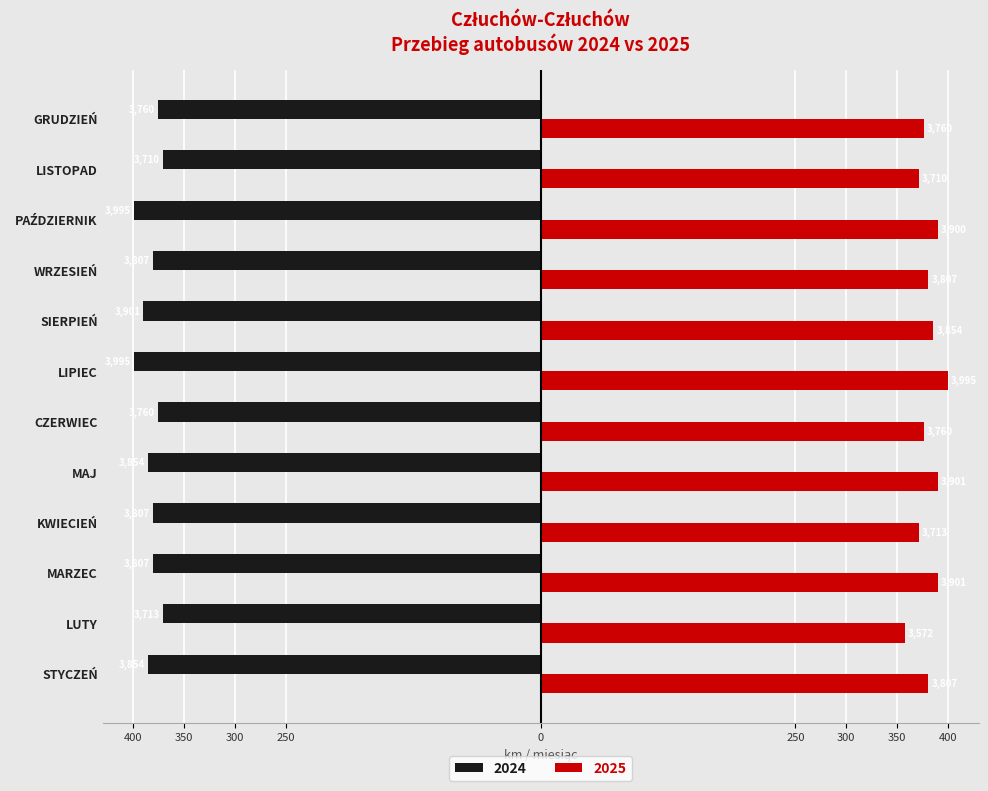

Is the value of 2025 at STYCZEŃ greater than the value of 2024 at SIERPIEŃ?

Yes